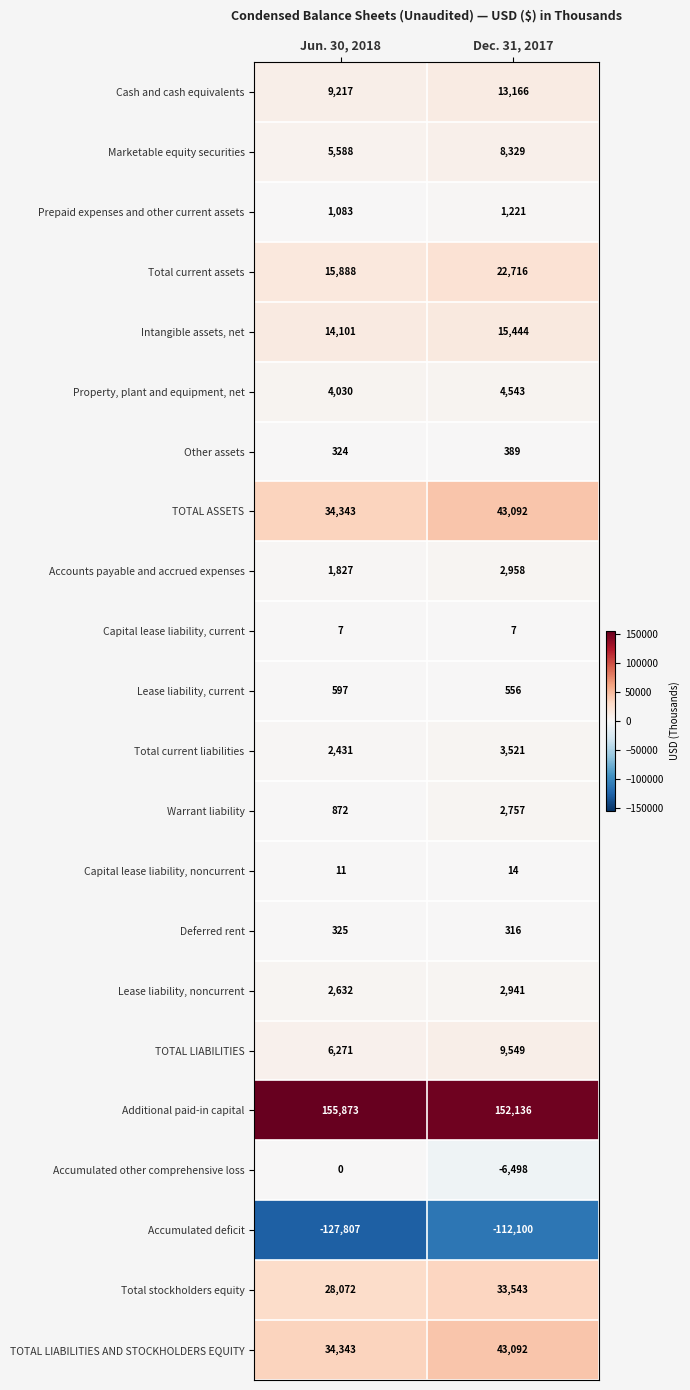

How many data points does each series have?

2